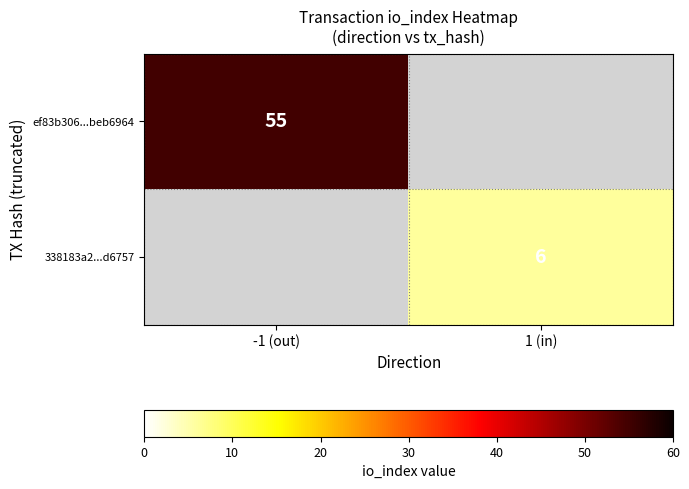

Is it true that 338183a2...d6757 equals 3 at 1 (in)?

False